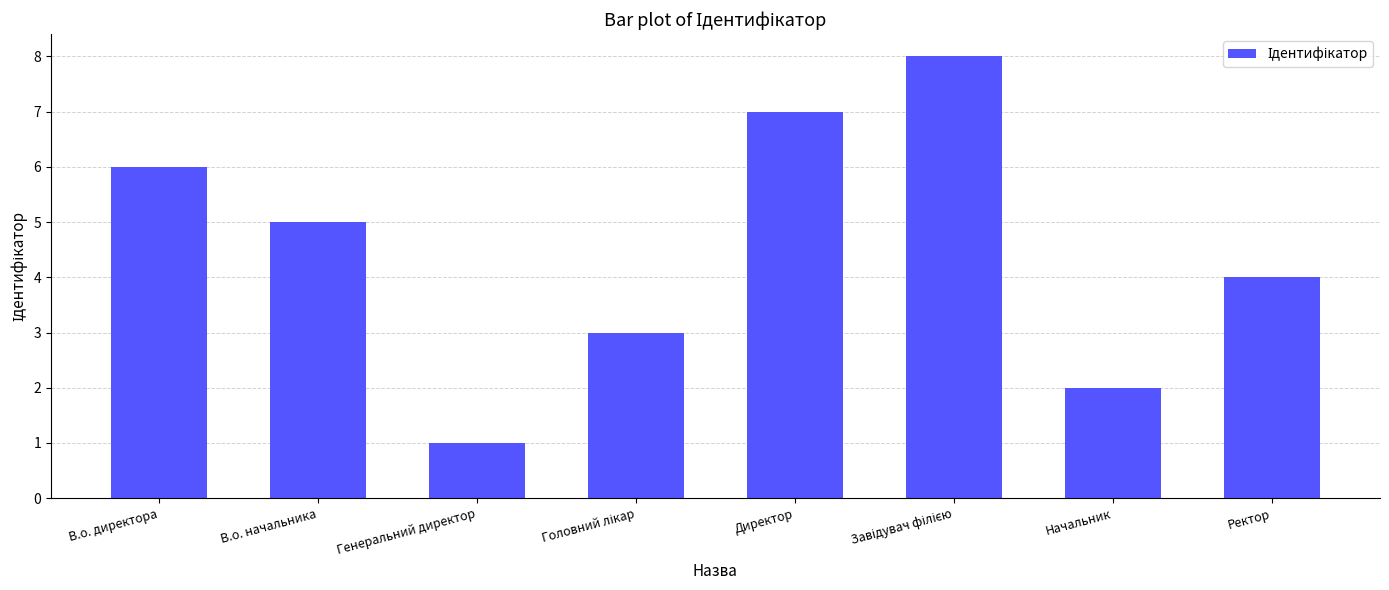

What is the difference between the maximum and second lowest values?

6